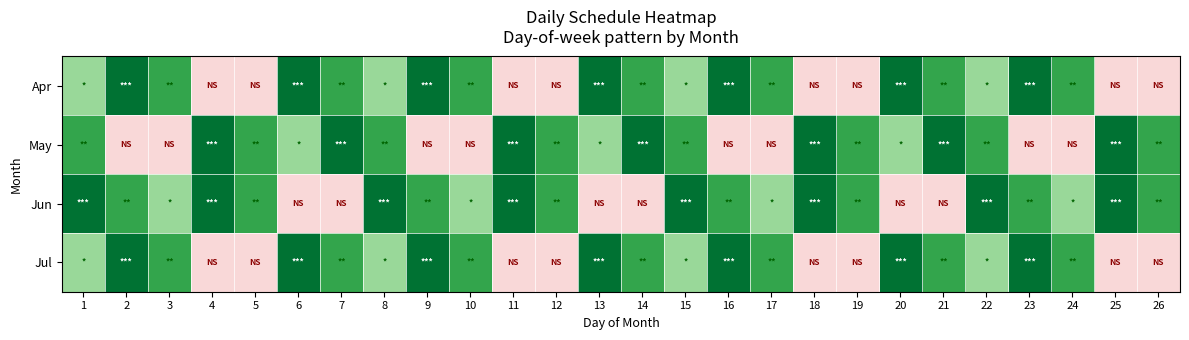

Which series has the largest range (max minus min)?

Apr